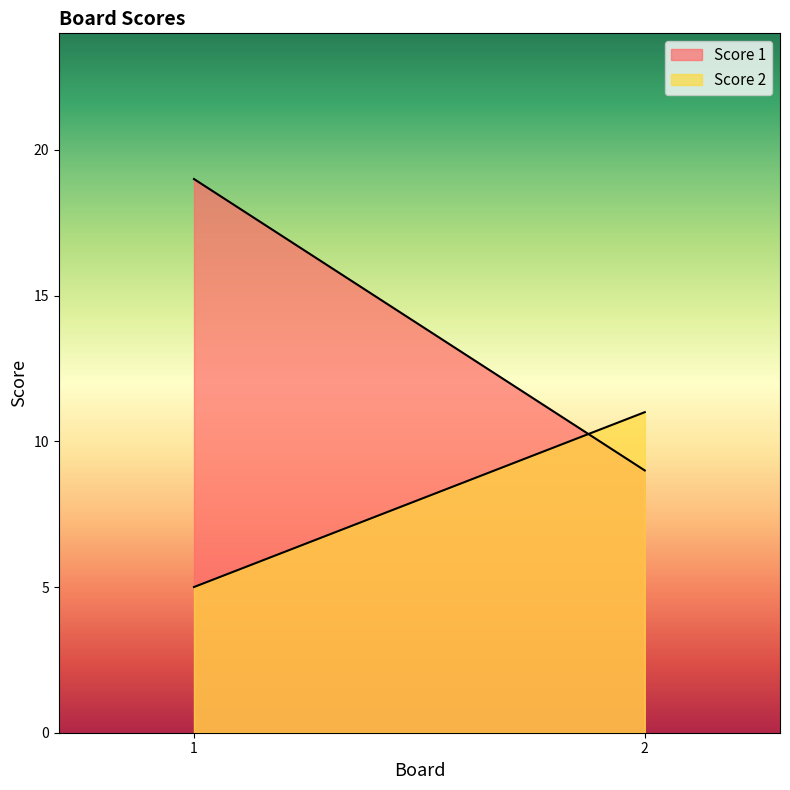

True or false: Score 1 has a value of 16 at 2.

False